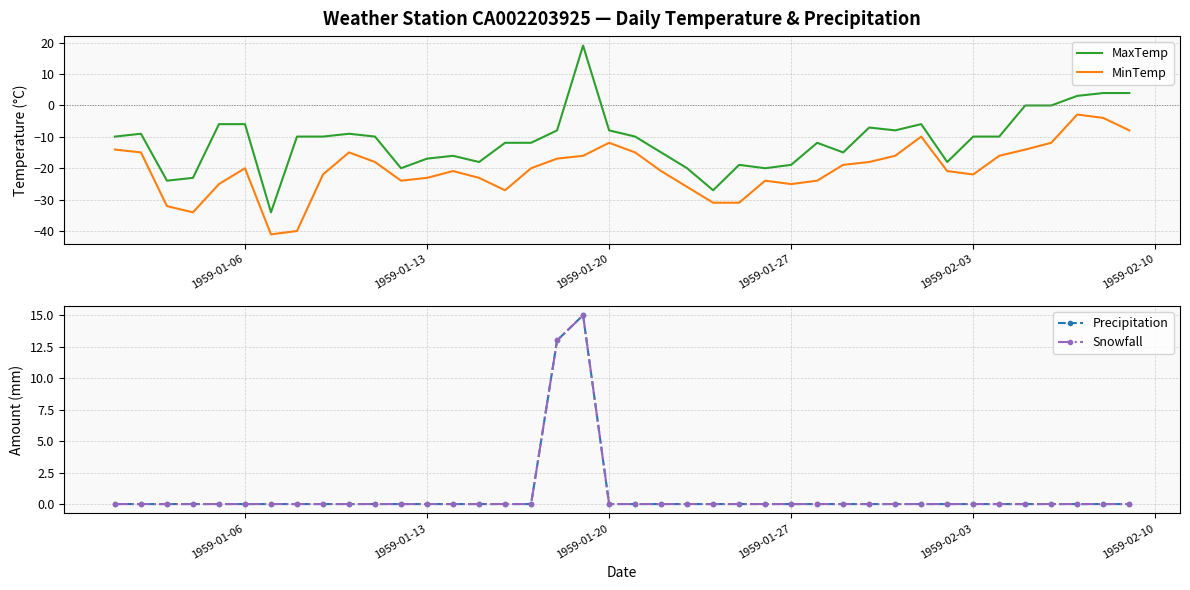

True or false: MinTemp and MaxTemp cross at least once.

False